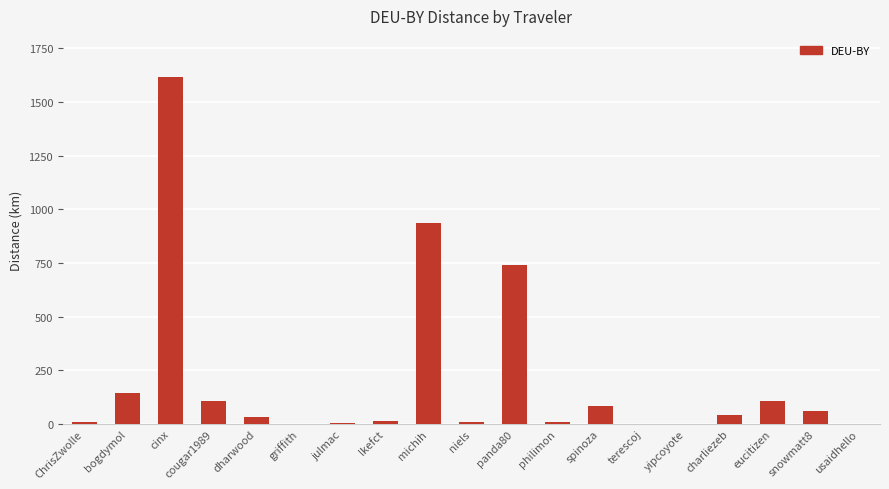

Which label corresponds to the largest value in the chart?

cinx